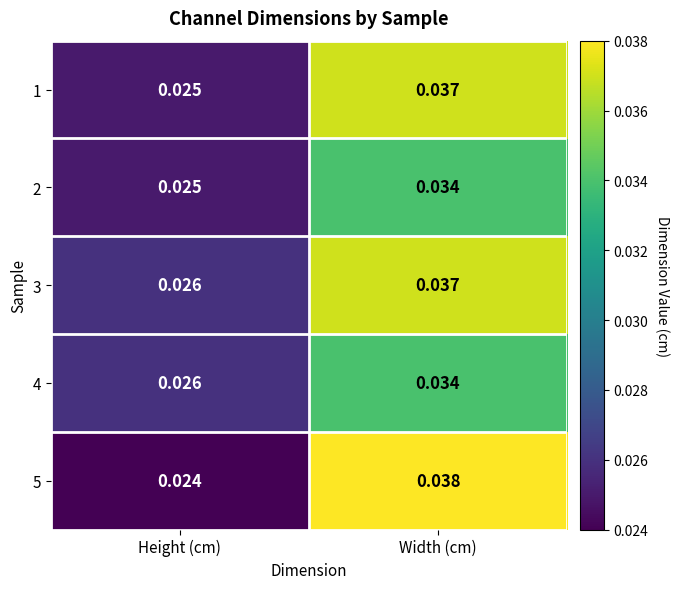

Which series has the largest total across all categories?

3